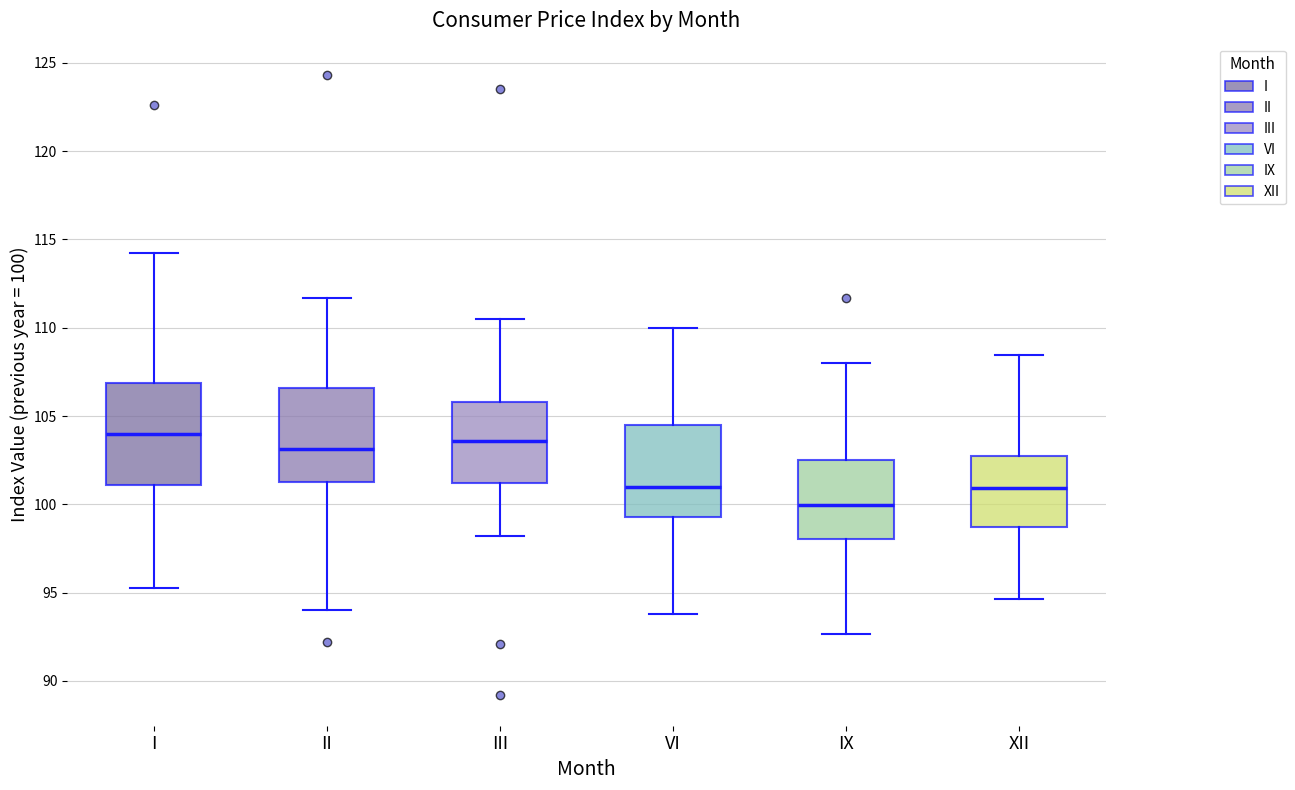

Where is the lower edge of the box for I on the y-axis? The values are not printed on the chart, so give them approximately, as read against the axis.

101.0